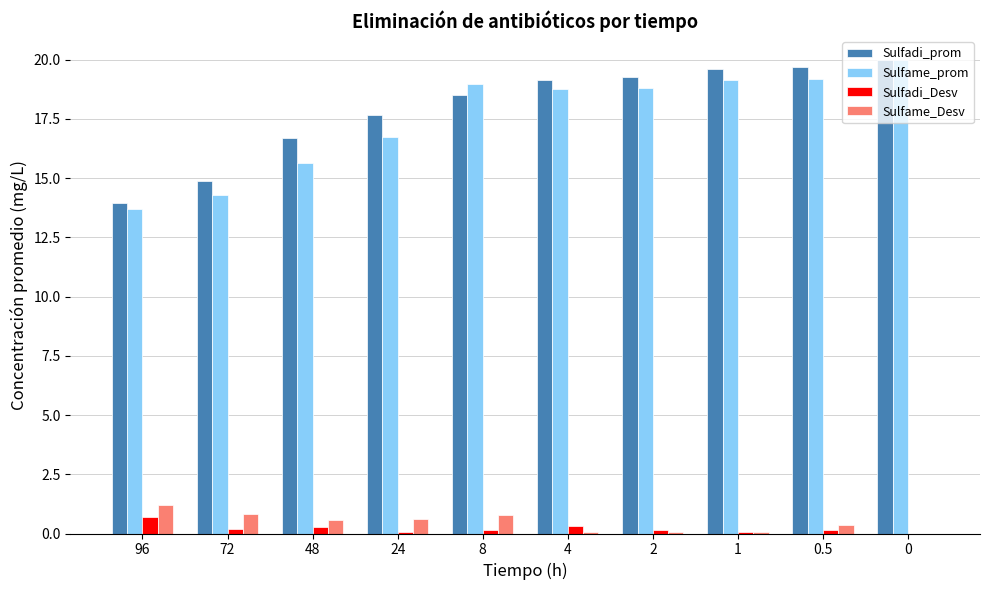

What is the greatest value displayed?

20.0